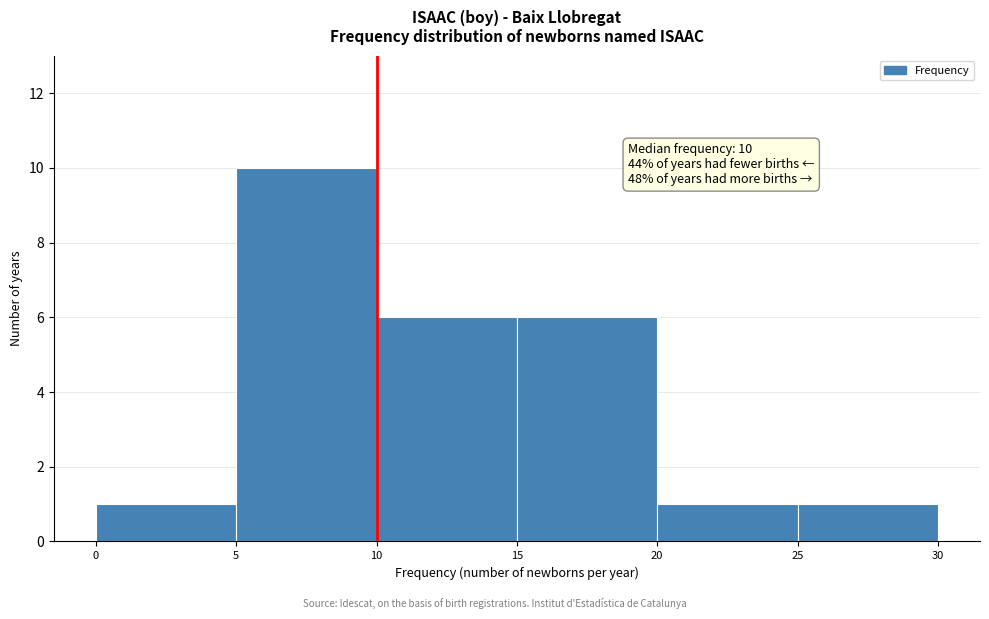

Which range on the x-axis has the tallest bar?

5 to 10